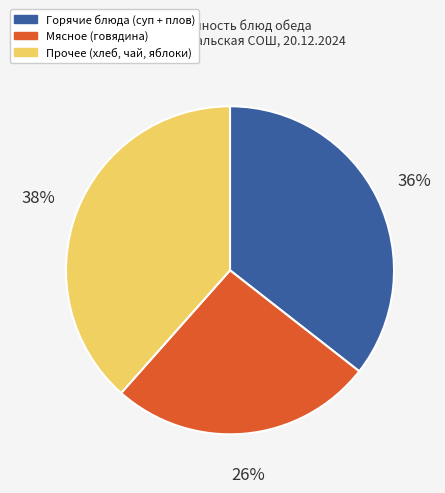

Is there a majority slice in this chart?

No